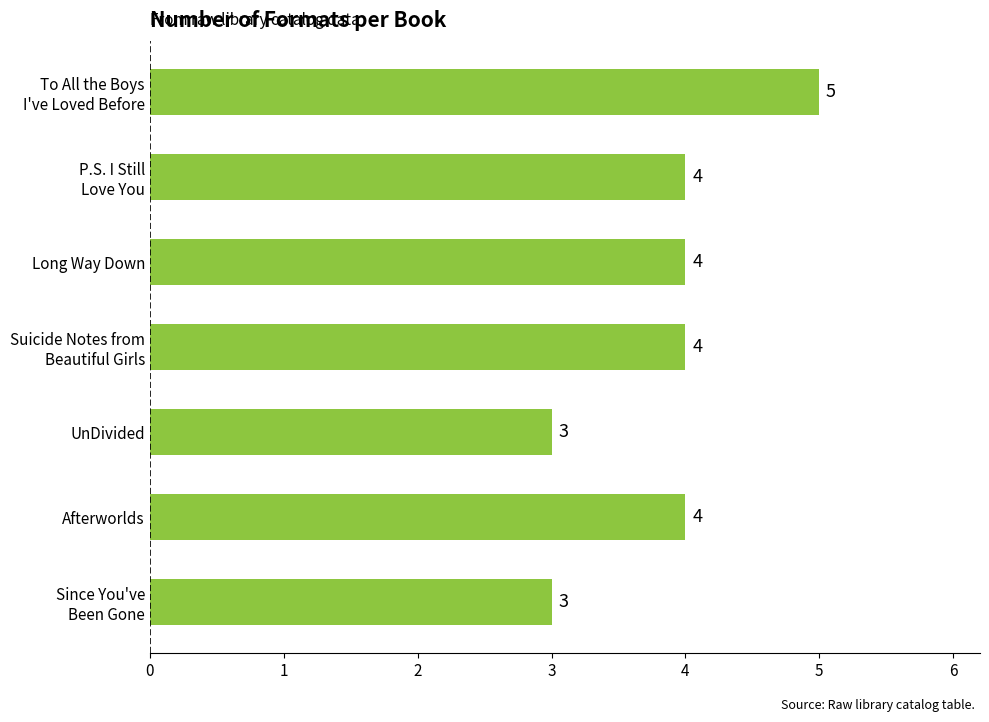

What is the minimum value shown in the chart?

3